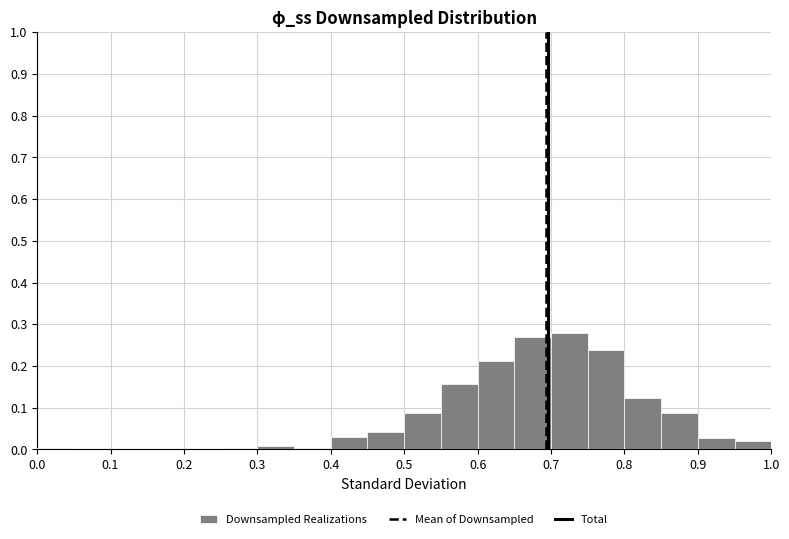

Over which range of the x-axis is the bar tallest?

0.70 to 0.75